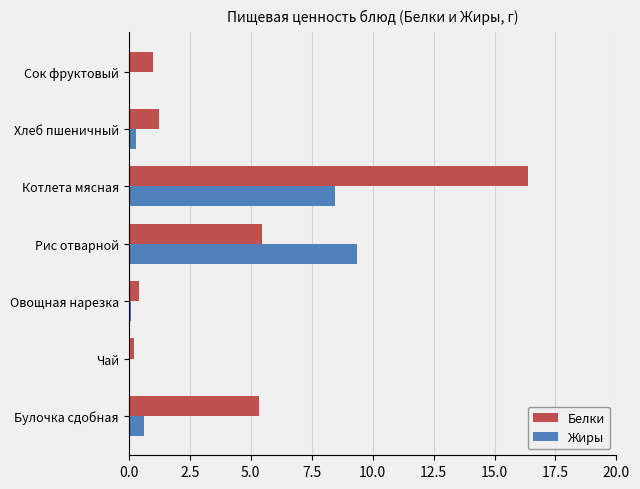

What is the highest value of the Жиры series?

9.4